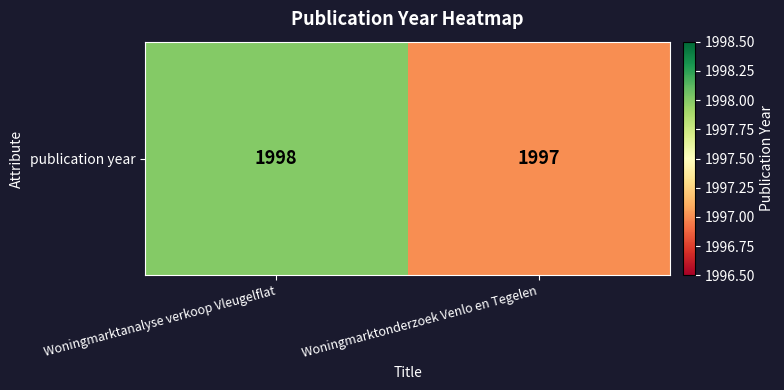

List the labels in order of value, smallest first.

Woningmarktonderzoek Venlo en Tegelen, Woningmarktanalyse verkoop Vleugelflat